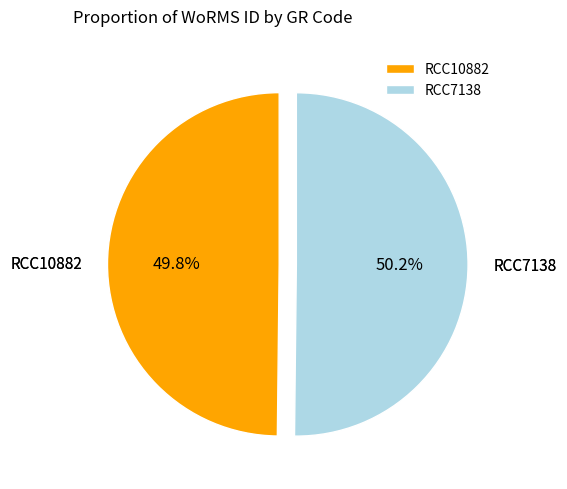

Approximately how many times larger is the value at RCC7138 compared to RCC10882?

1.0